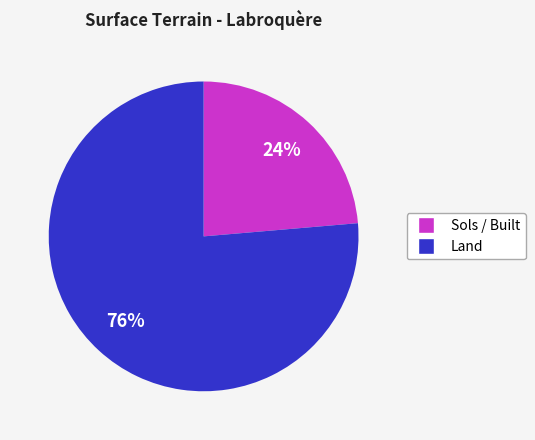

Count the number of slices in the pie.

2